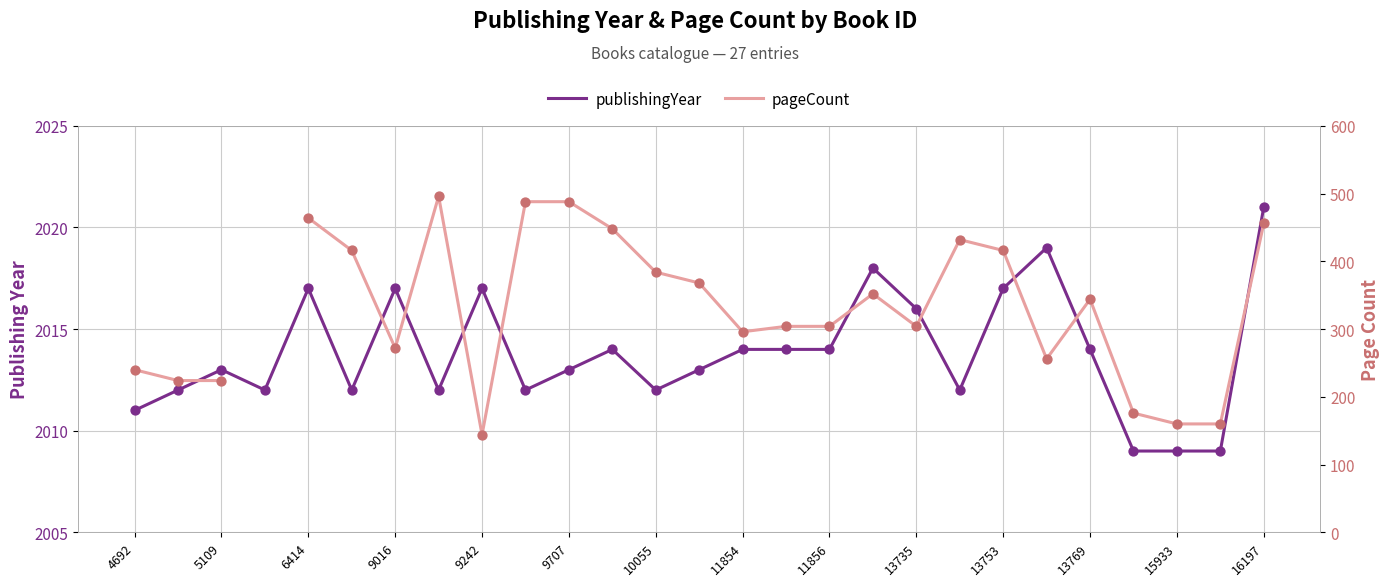

How many interior local peaks does the publishingYear series have?

7